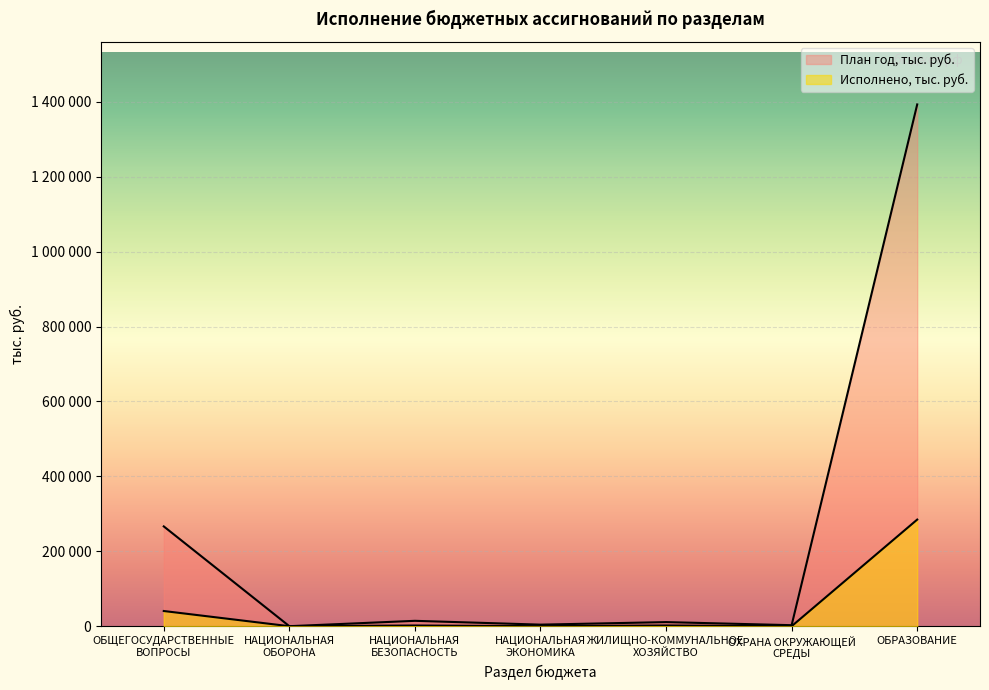

What is the total value across all series at ОХРАНА ОКРУЖАЮЩЕЙ
СРЕДЫ?

2761.9